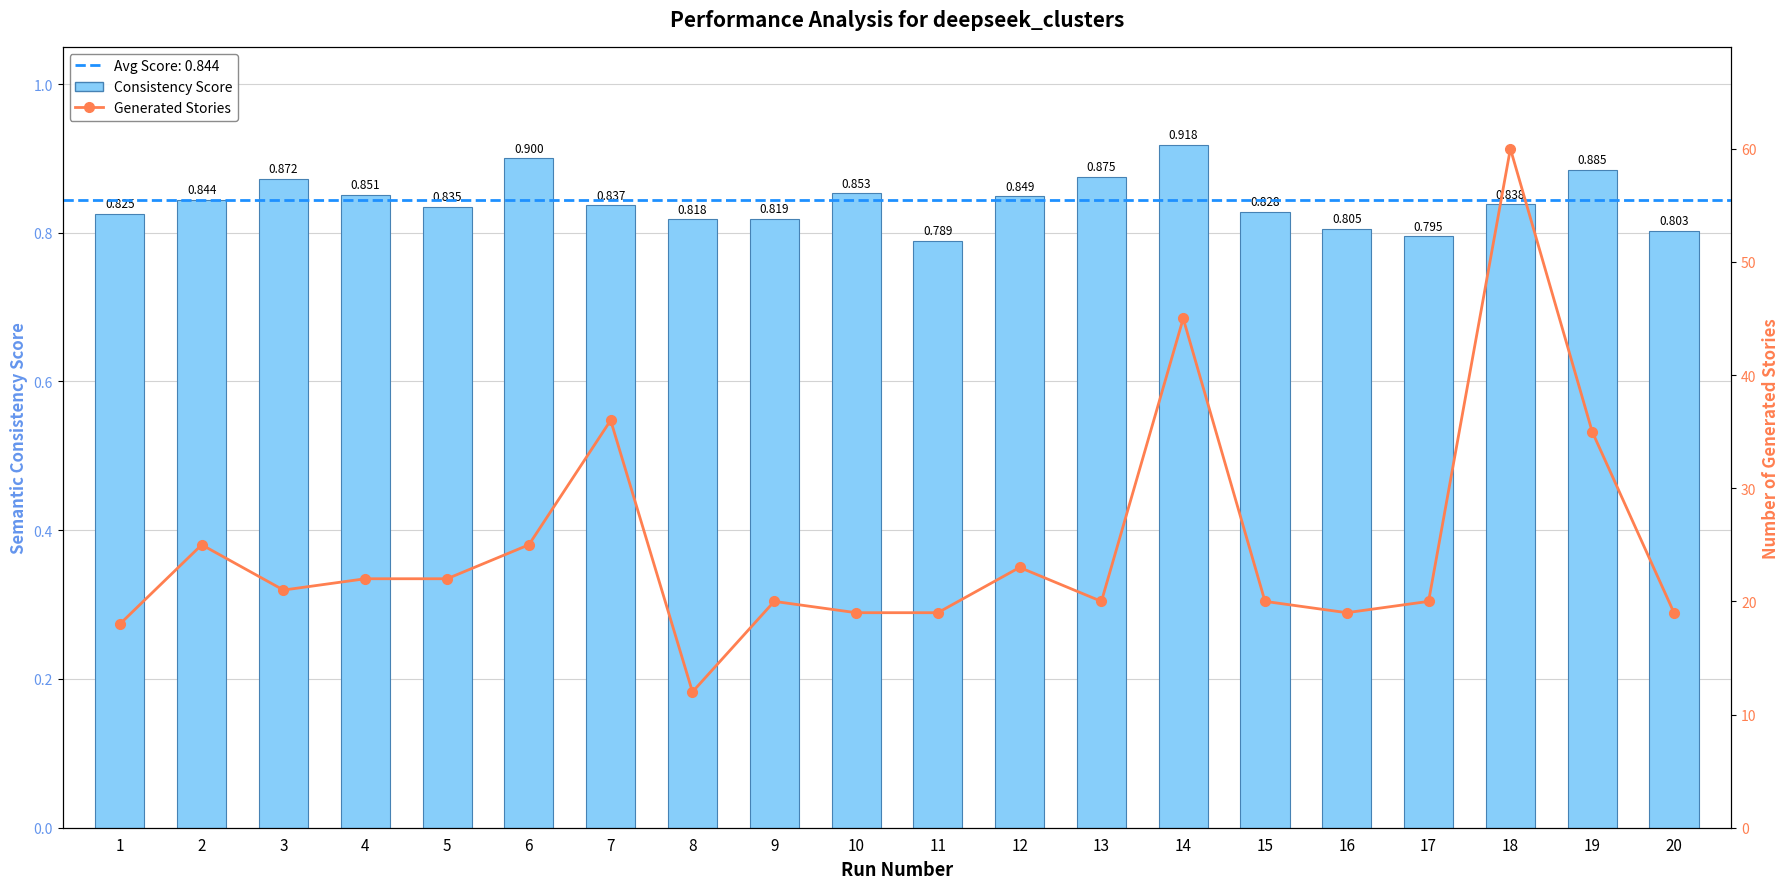

List the labels in order of Consistency Score value, smallest first.

11, 17, 20, 16, 8, 9, 1, 15, 5, 7, 18, 2, 12, 4, 10, 3, 13, 19, 6, 14